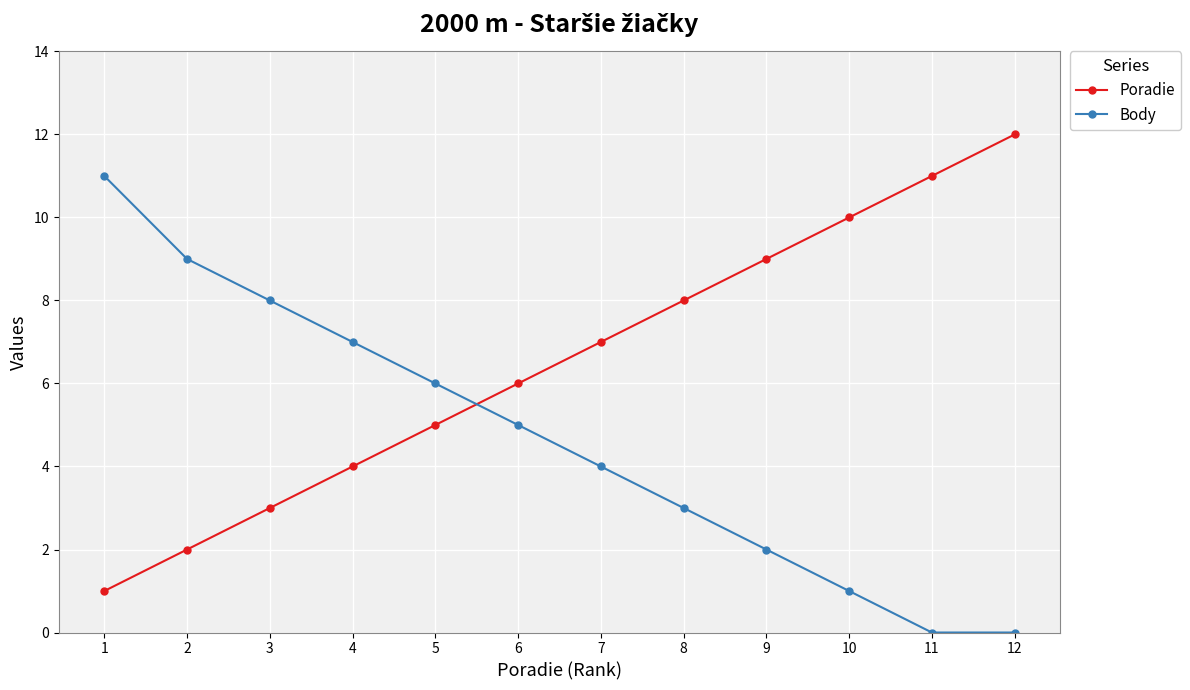

Reading left to right, what are all the values shown in this chart?

Poradie: 1	2	3	4	5	6	7	8	9	10	11	12
Body: 11	9	8	7	6	5	4	3	2	1	0	0